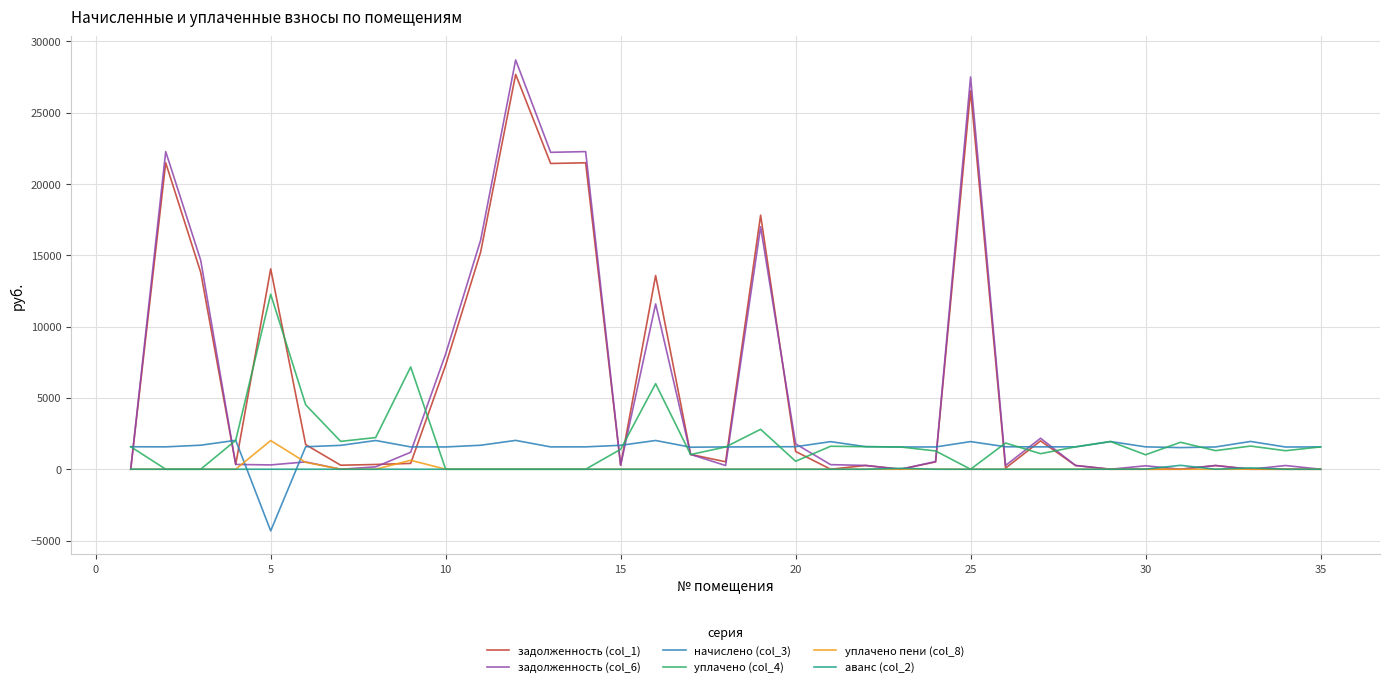

What is the smallest value displayed?

-4324.3